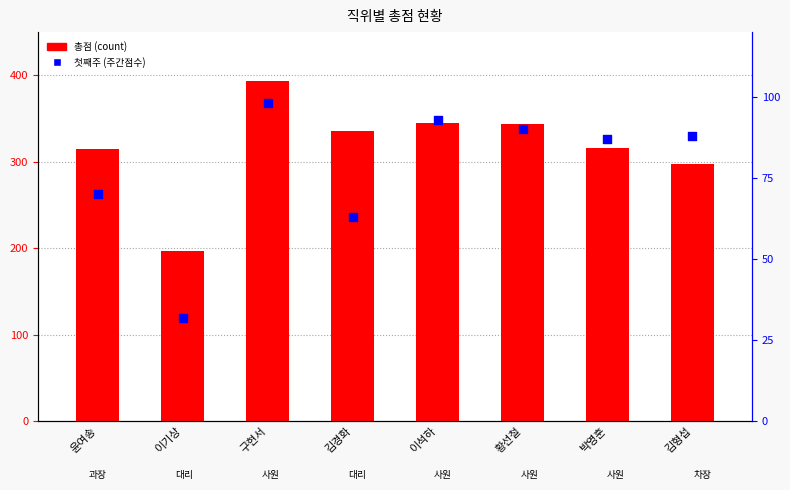

What is the total value across all series at 이기상?

229